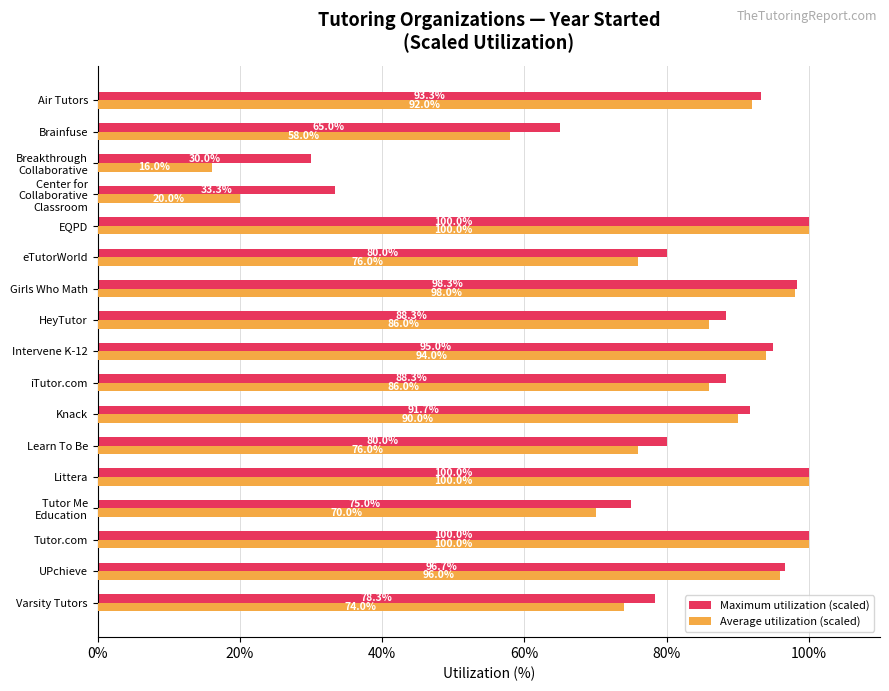

What is the approximate value of Maximum utilization (scaled) at Air Tutors?

93.3